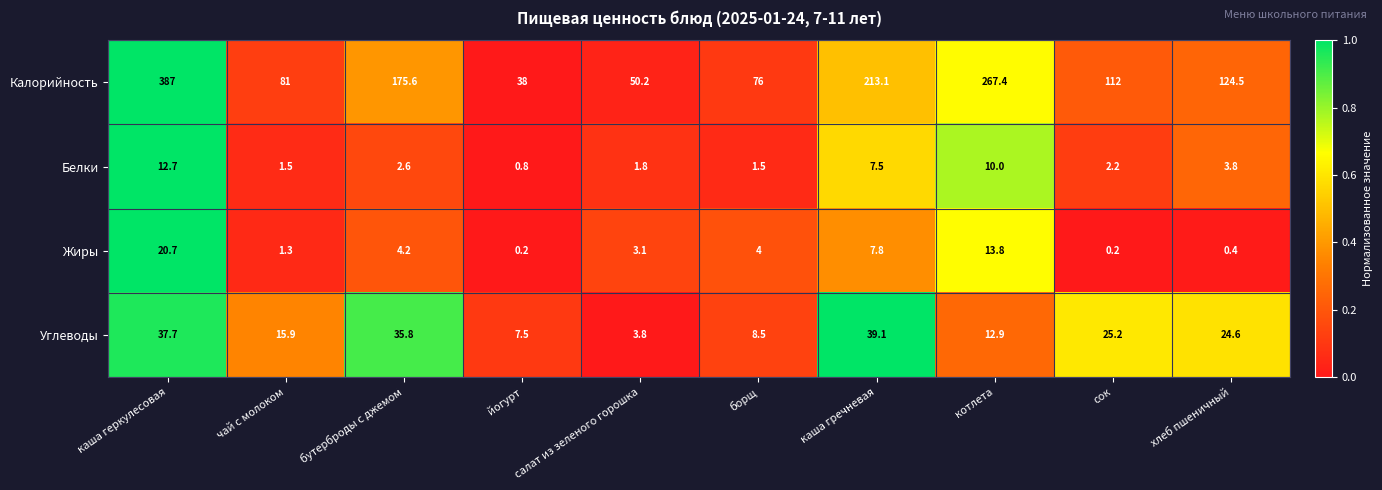

Rank the series by their maximum value, from lowest to highest.

Белки, Жиры, Углеводы, Калорийность